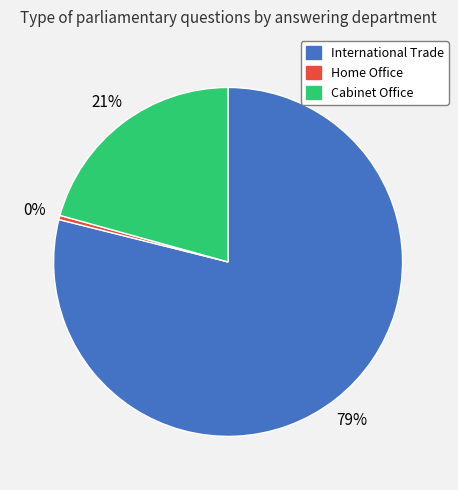

Which category has the biggest portion of the pie?

International Trade